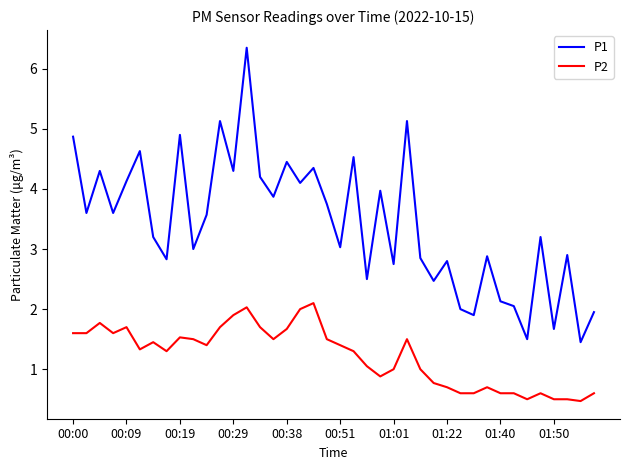

What is the lowest value of the P2 series?

0.5